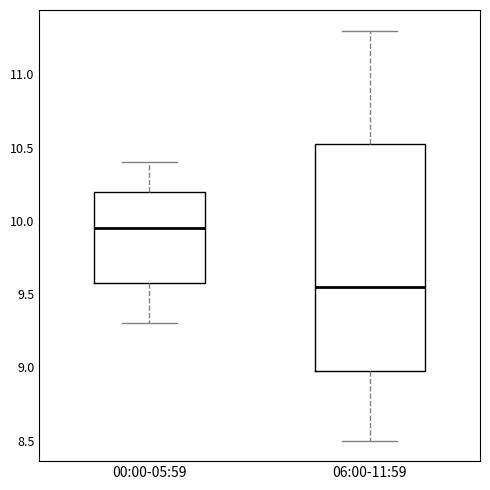

Which box's median line is the lowest?

06:00-11:59